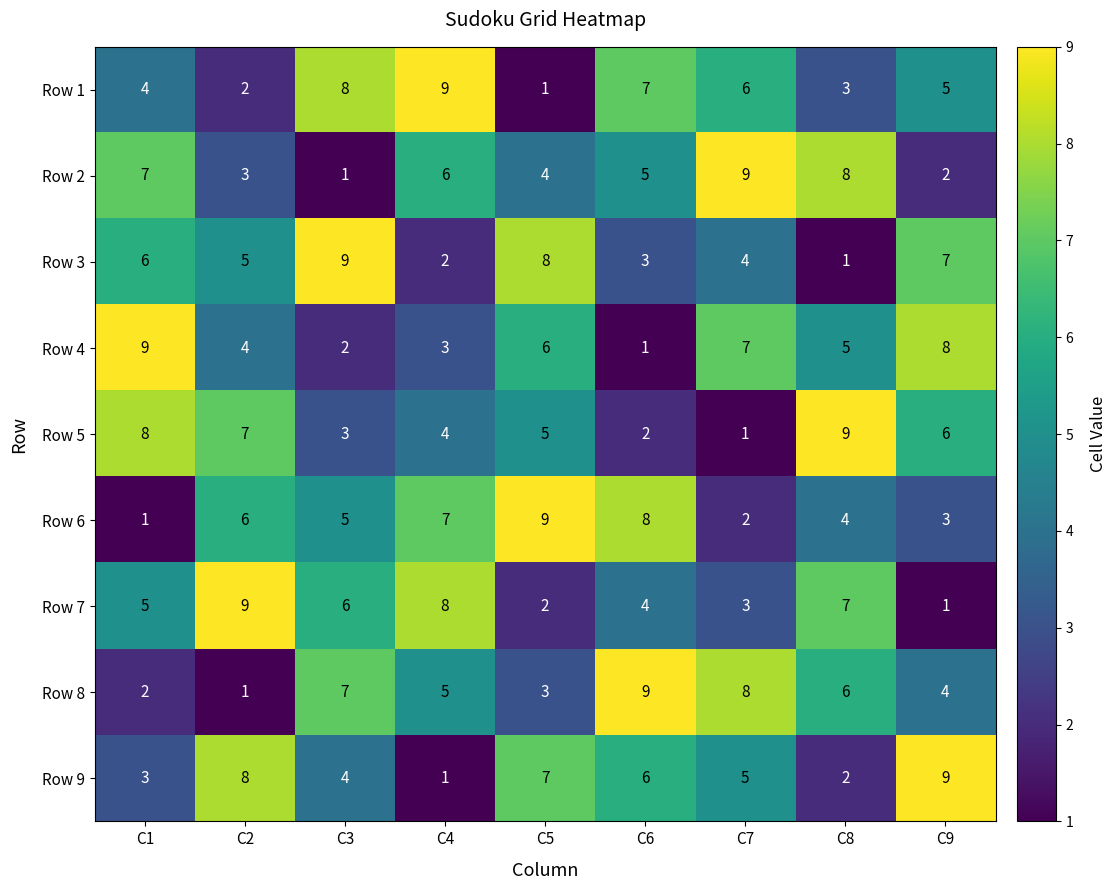

Is the value of Row 5 at C5 greater than the value of Row 1 at C4?

No